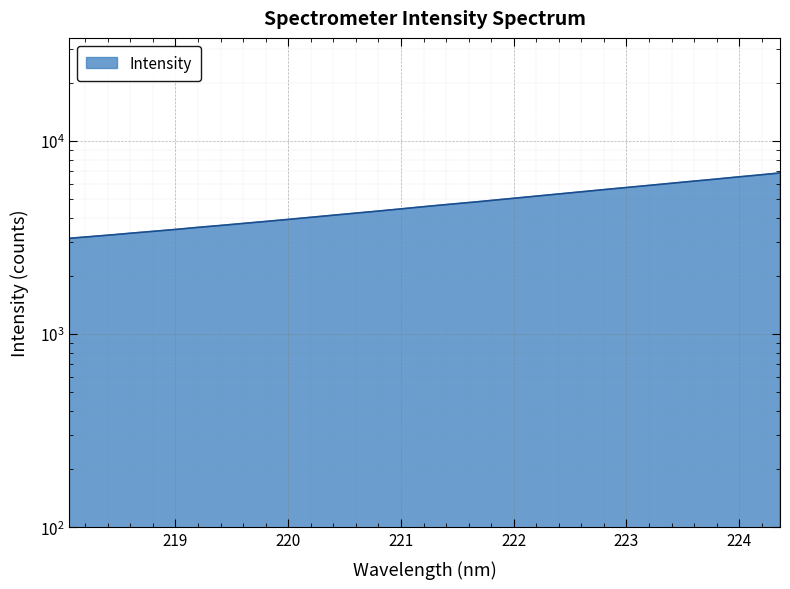

What is the value of the 6th point from the left?

3486.4